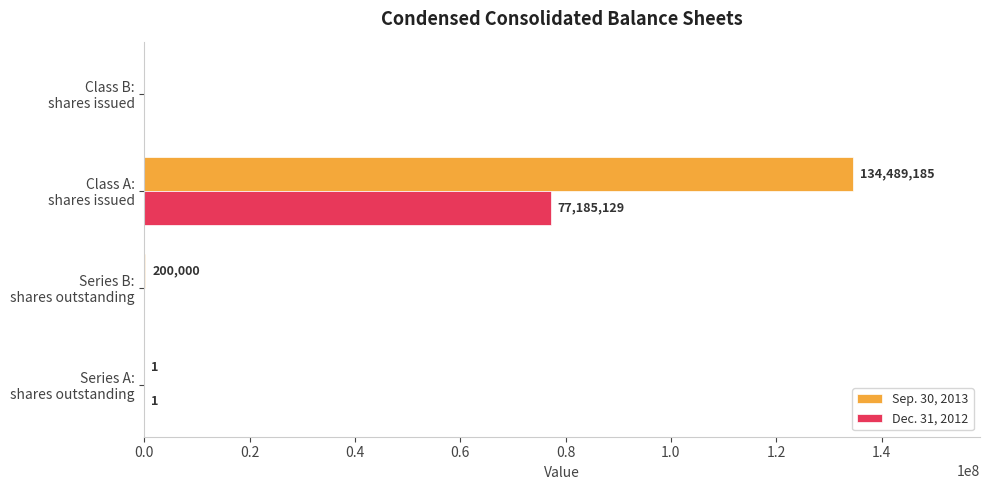

Which series has the largest total across all categories?

Sep. 30, 2013